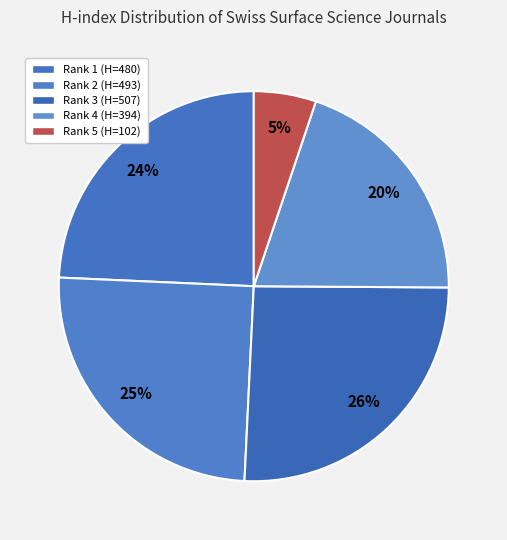

How many slices are in this pie chart?

5